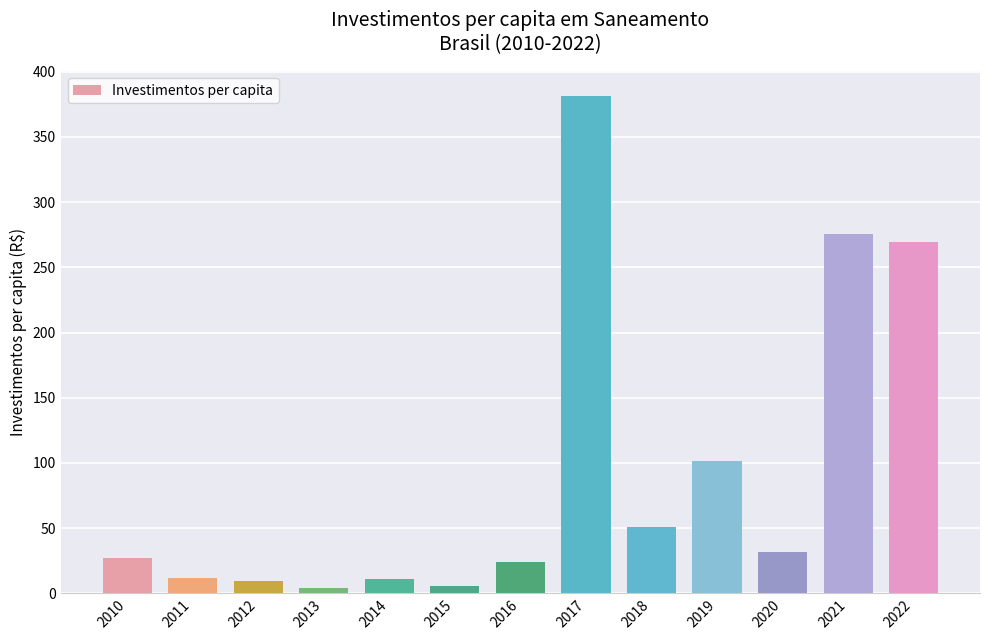

What is the maximum value shown in the chart?

381.4